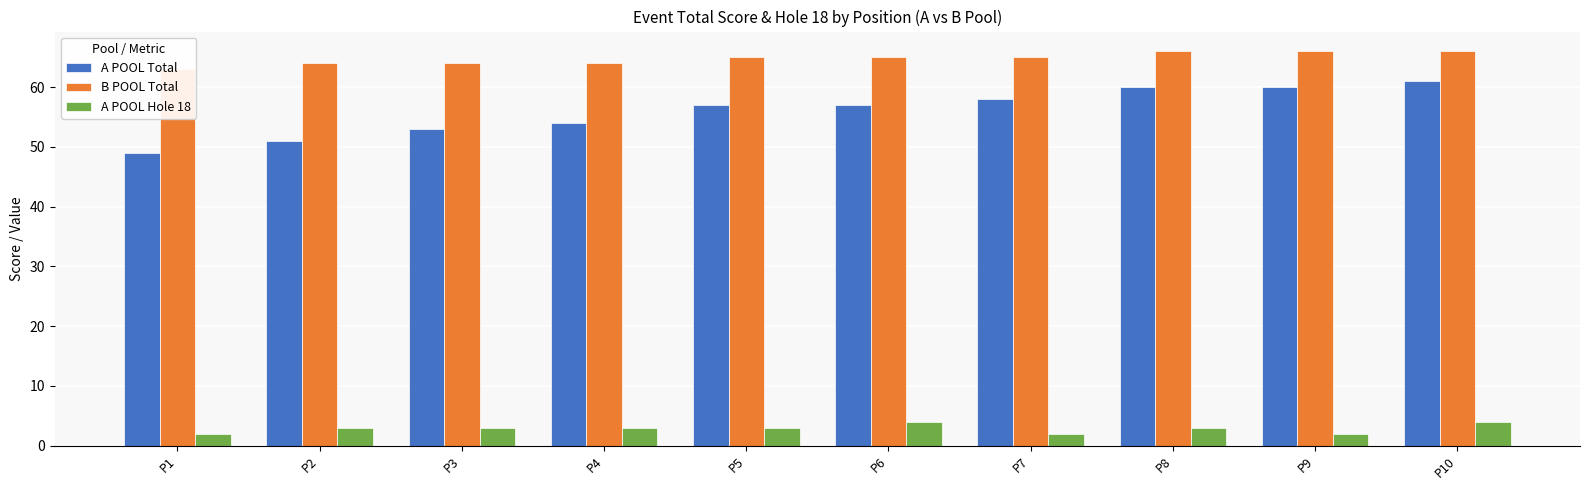

List the labels in order of B POOL Total value, smallest first.

P1, P2, P3, P4, P5, P6, P7, P8, P9, P10